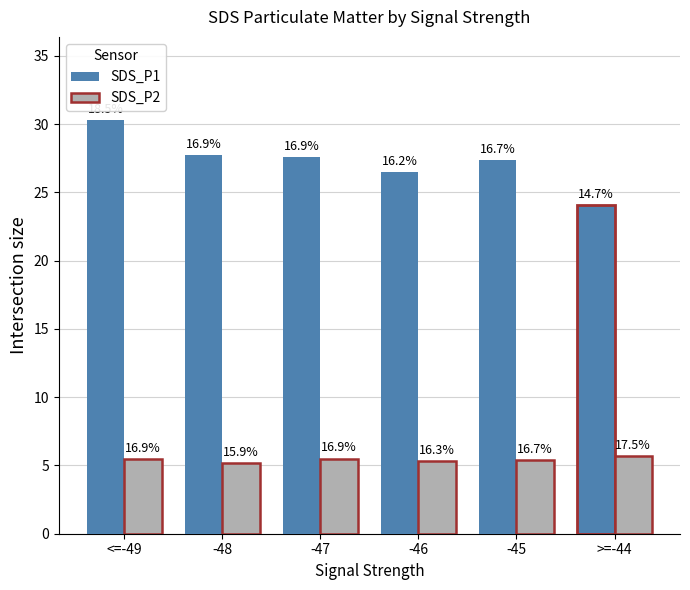

What is the difference between the SDS_P2 values at -45 and >=-44?

0.3